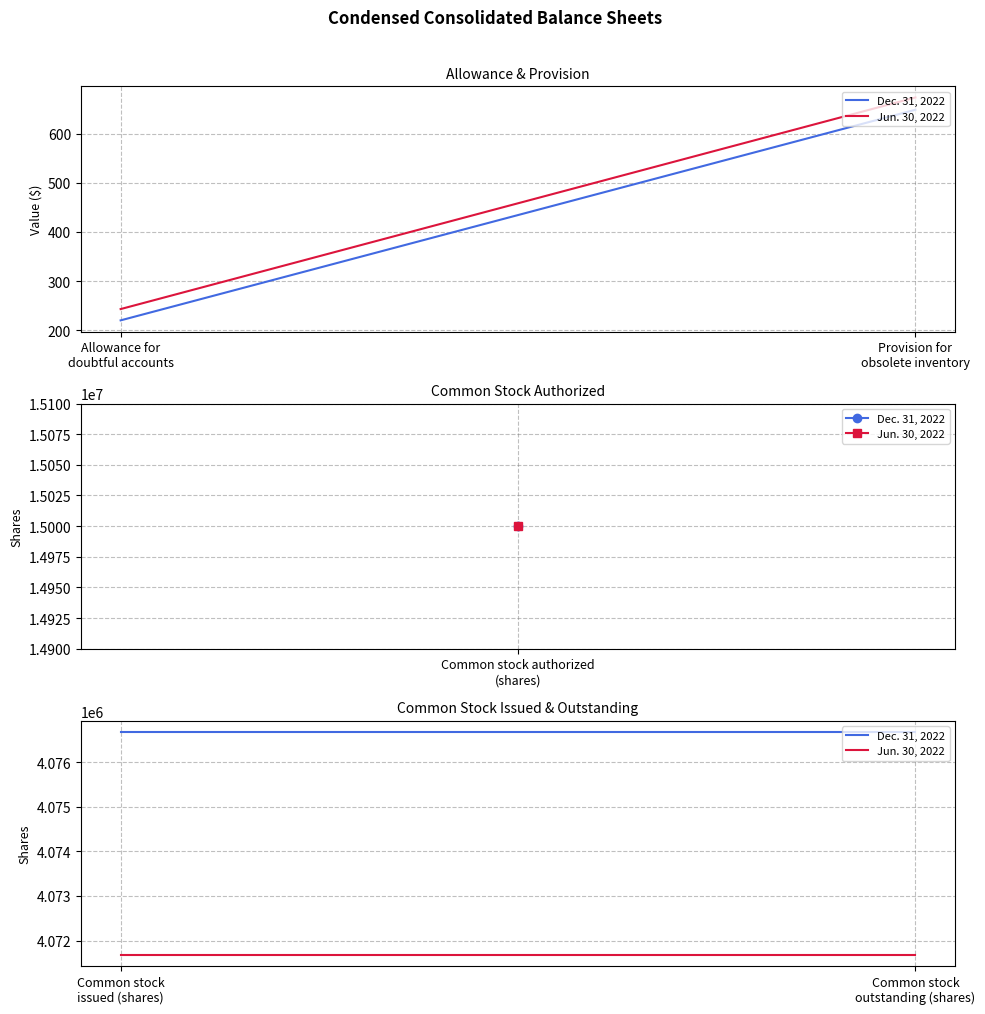

Which series has the largest total across all categories?

Dec. 31, 2022